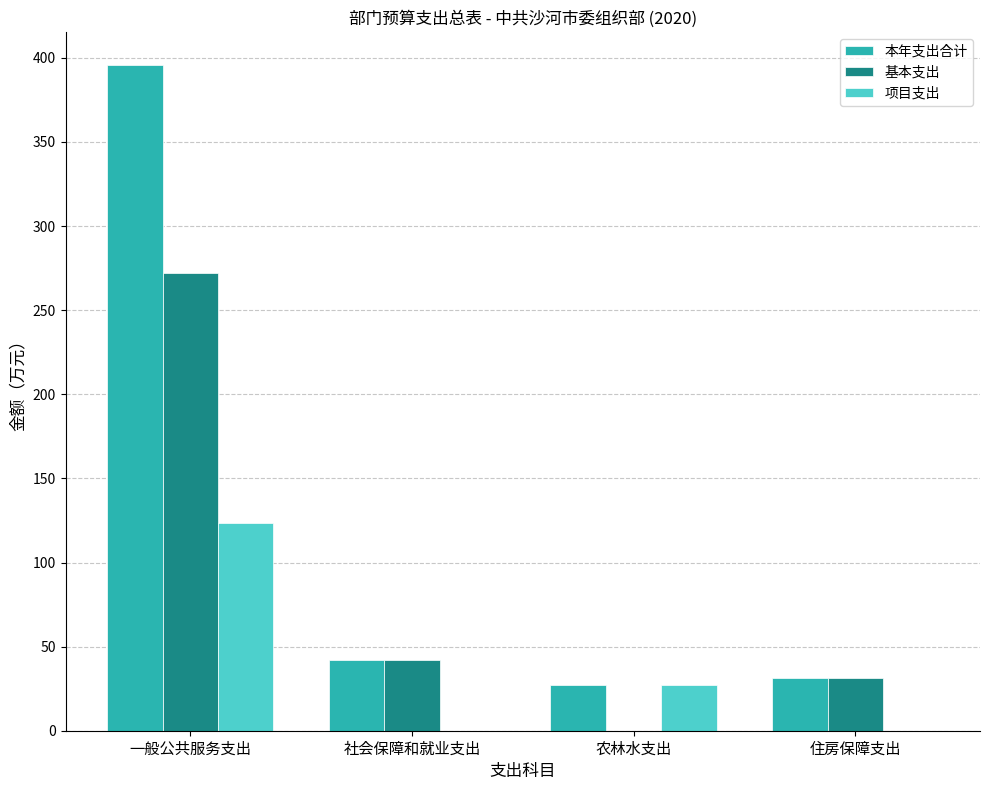

True or false: 本年支出合计 has a value of 41.8 at 社会保障和就业支出.

True